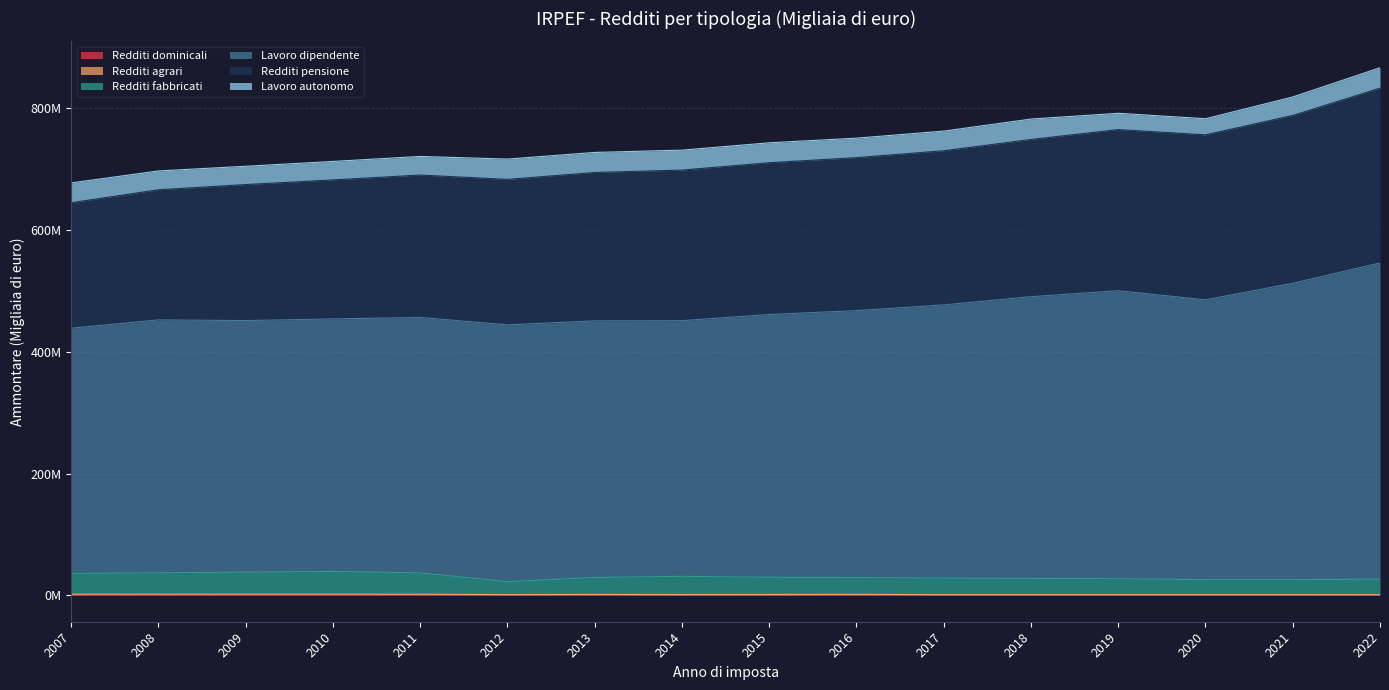

The Lavoro dipendente series shows 431456166.0 at 2015. True or false?

True